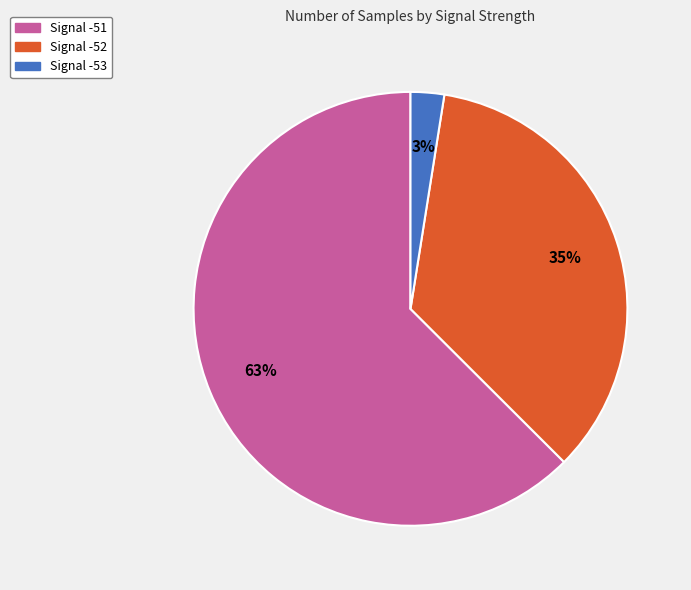

Is there any slice that represents more than half of the pie?

Yes